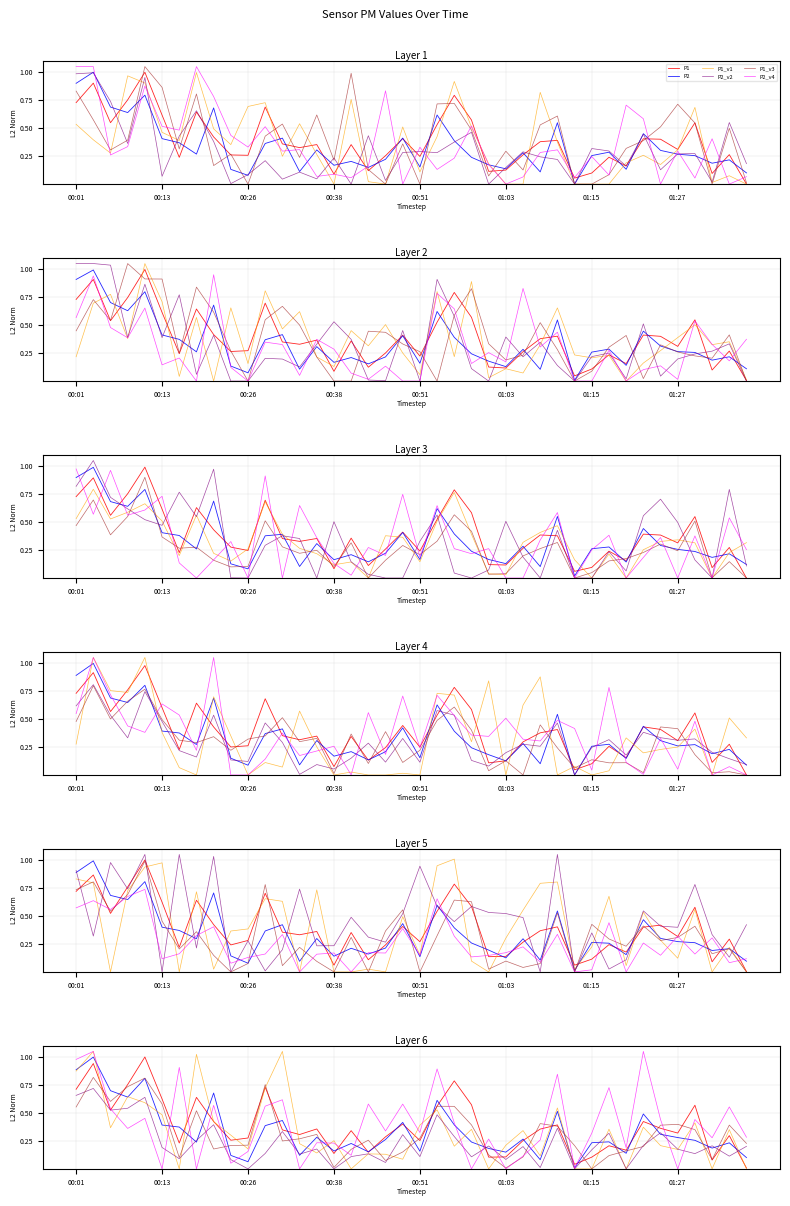

Rank the series at 13 from highest to lowest value.

P1, P1_v3, P1_v1, P2_v2, P2, P2_v4